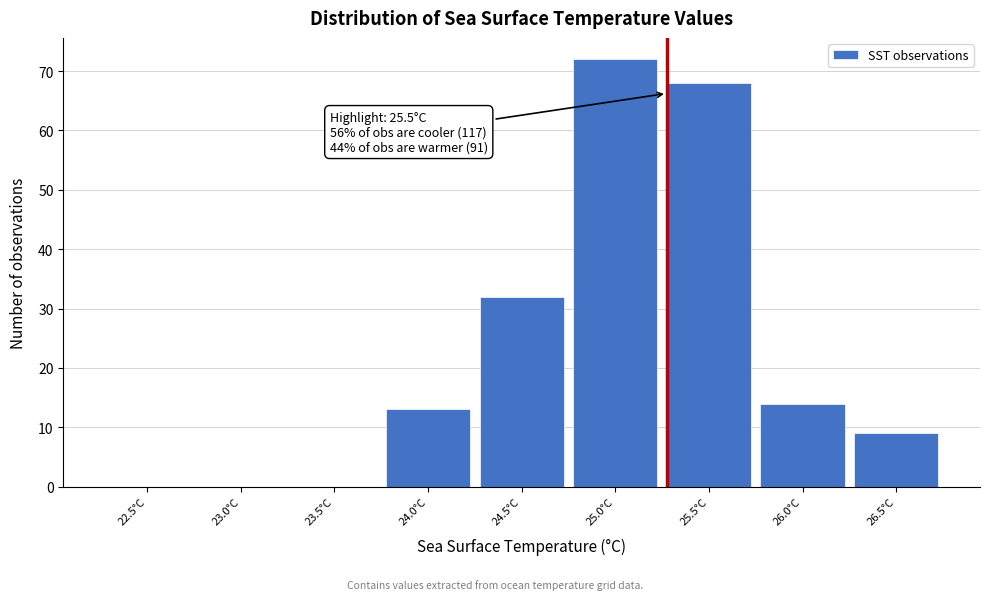

Reading right to left, what are all the values shown in this chart?

26.5°C=9	26.0°C=14	25.5°C=68	25.0°C=72	24.5°C=32	24.0°C=13	23.5°C=0	23.0°C=0	22.5°C=0